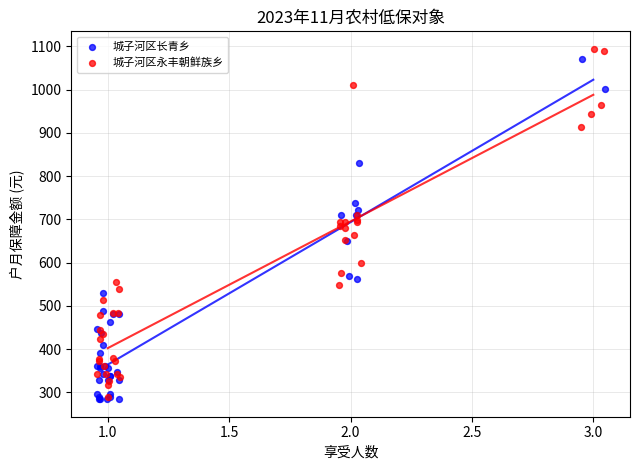

Which series reaches the maximum Y coordinate?

城子河区永丰朝鲜族乡